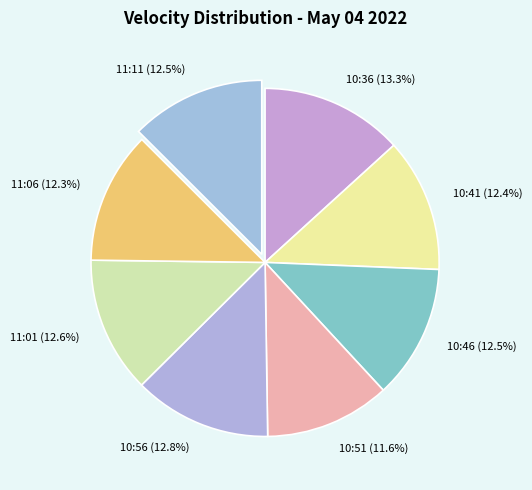

Does any single category account for the majority?

No